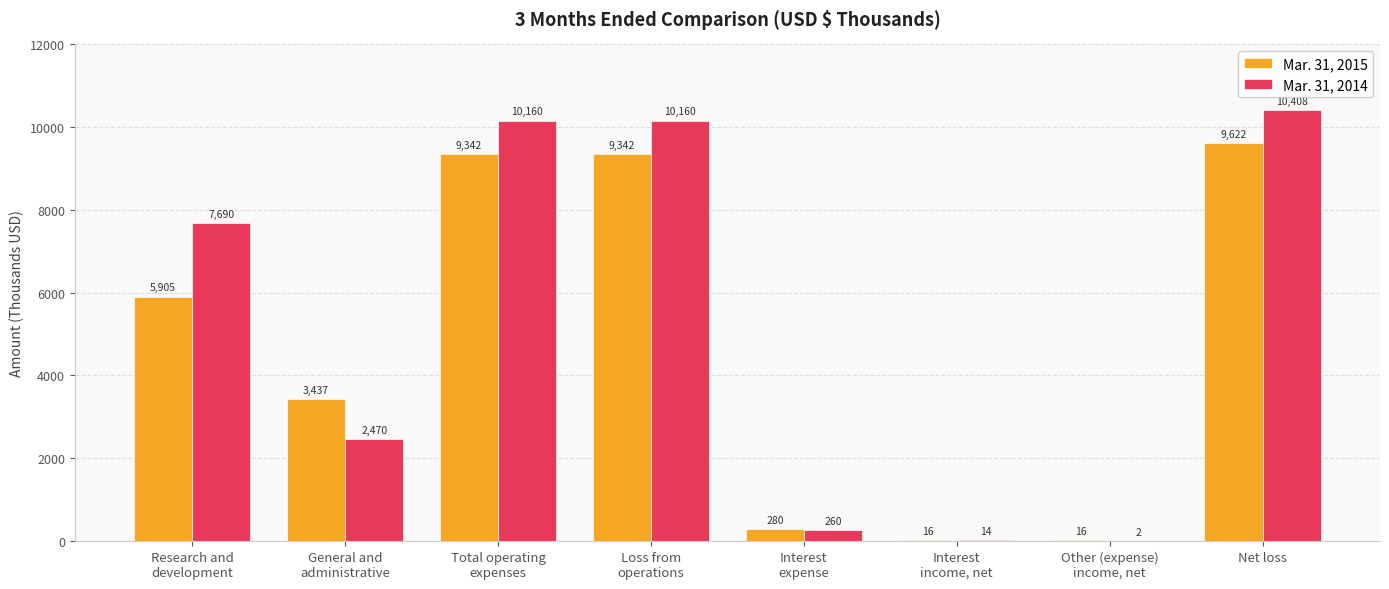

Which series has the widest spread of values?

Mar. 31, 2014